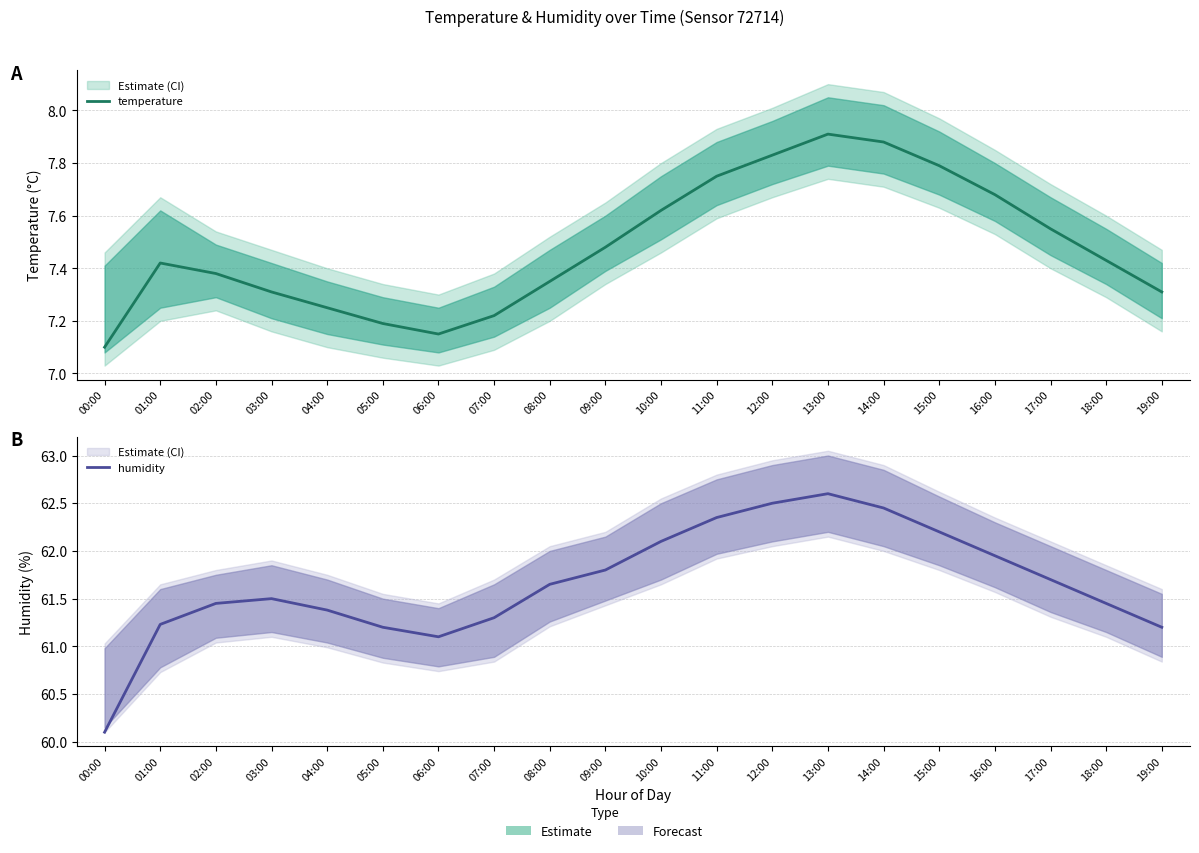

What is the label of the 13th point from the right?

07:00